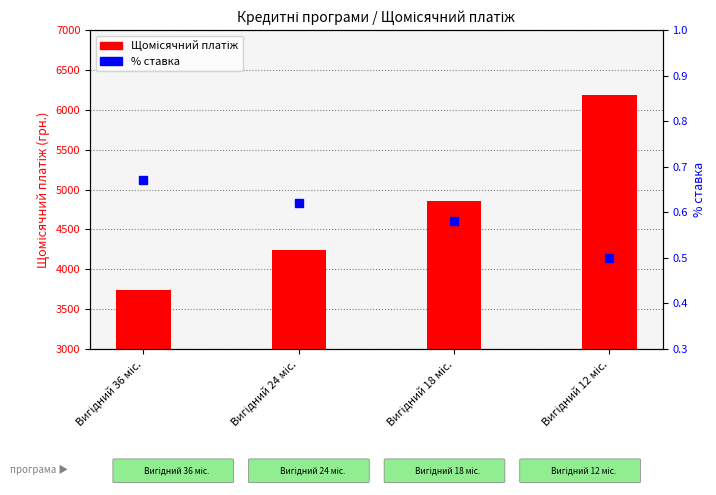

Rank the series at Вигідний 24 міс. from lowest to highest value.

% ставка, Щомісячний платіж